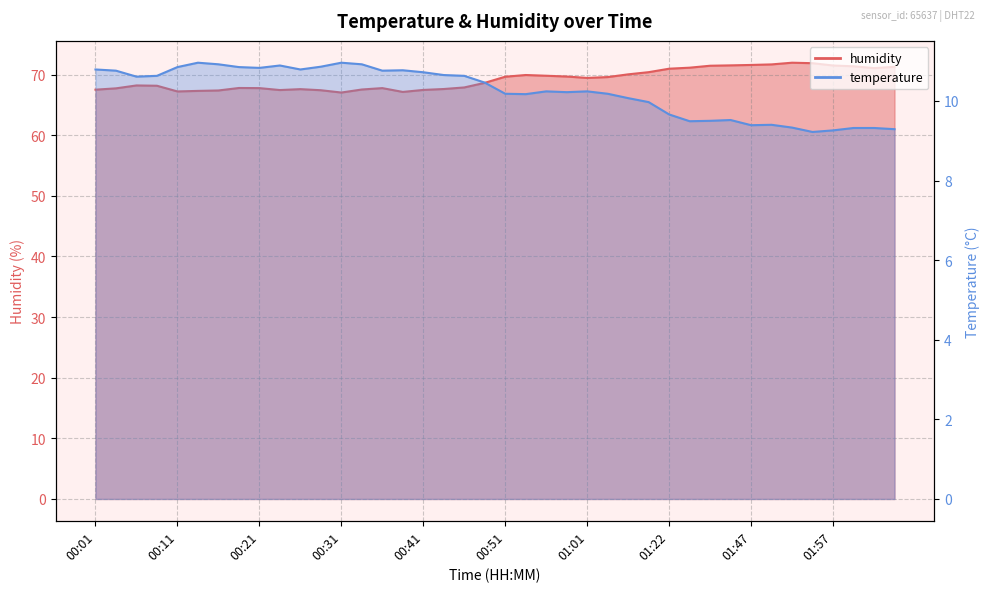

Is it true that humidity equals 25.0 at 01:44?

False